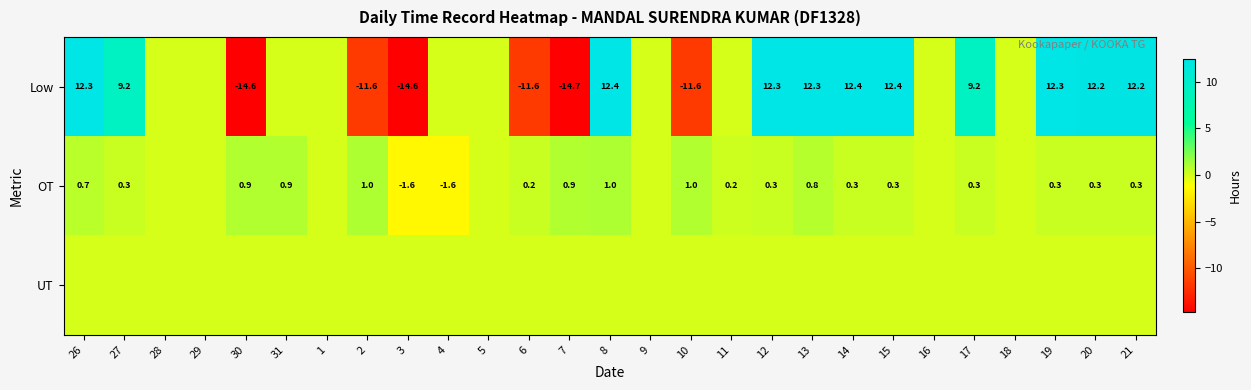

Is the value of OT at 6 greater than the value of Low at 10?

Yes